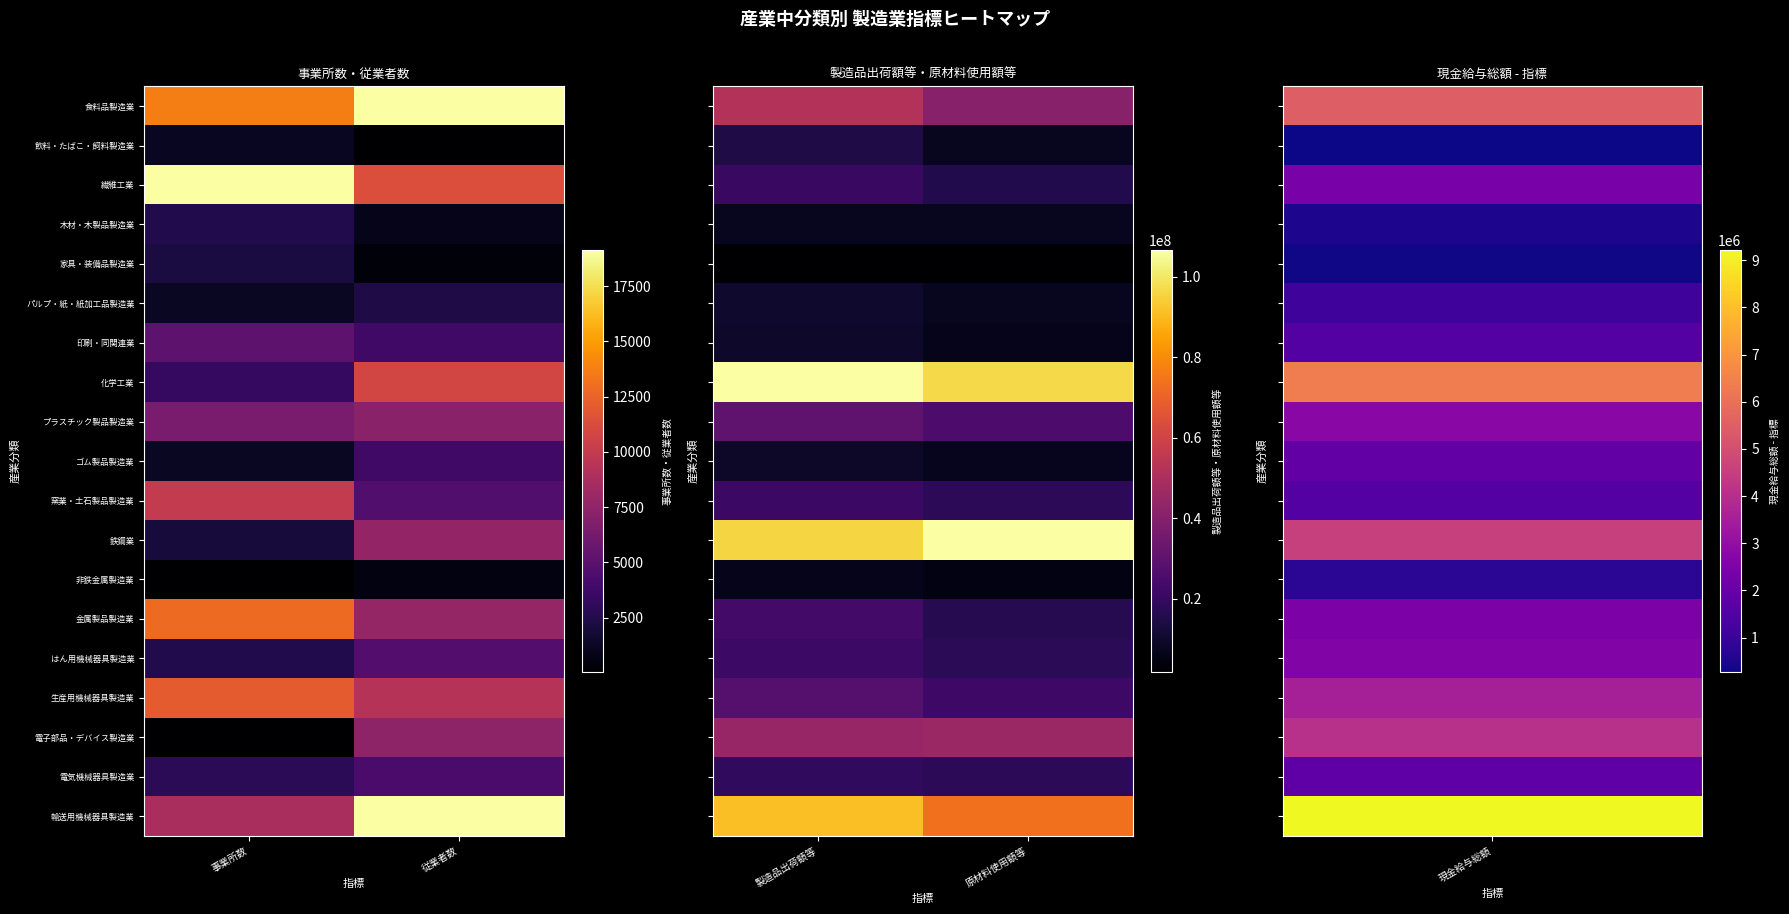

Which has a higher value, 原材料使用額等 or 製造品出荷額等?

製造品出荷額等